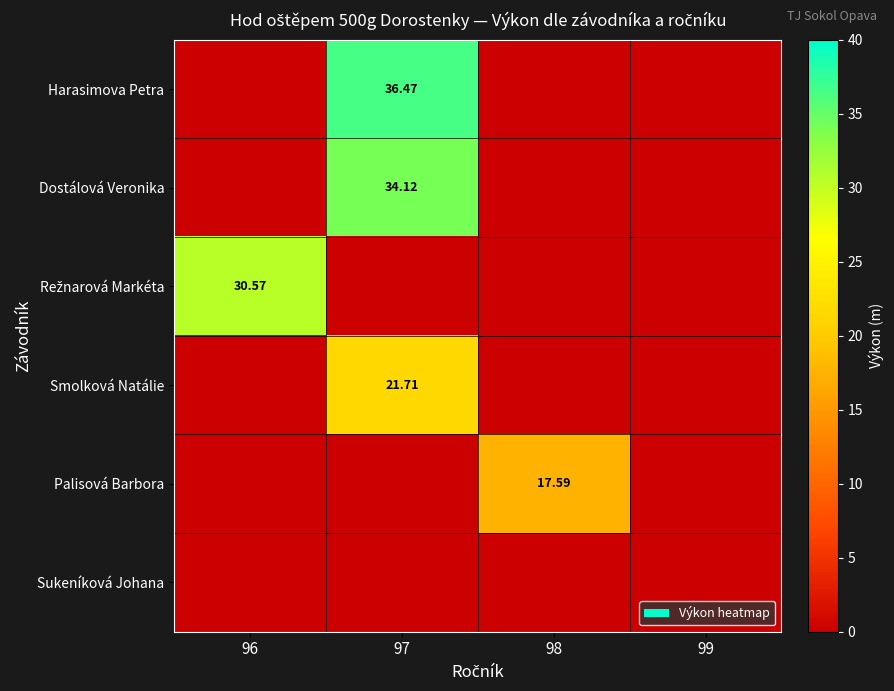

What is the maximum value shown in the chart?

36.5